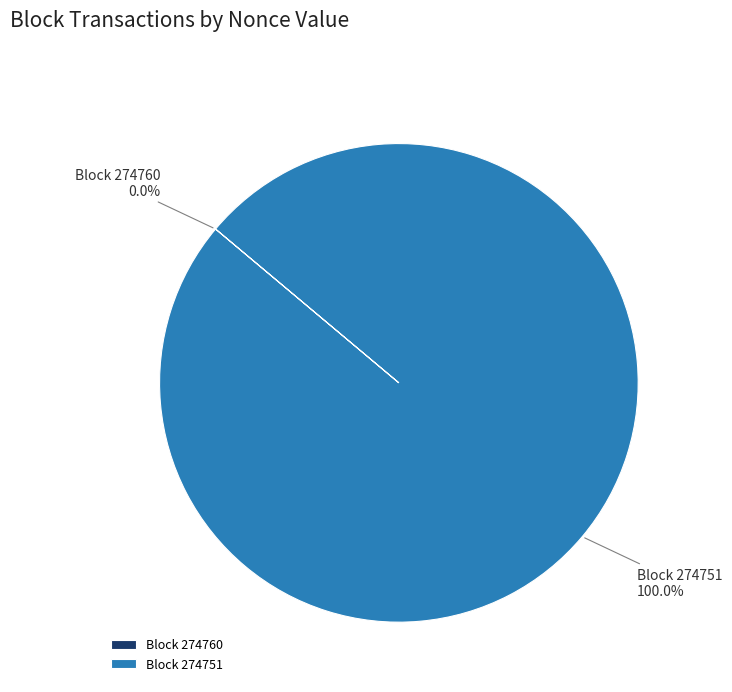

What is the largest slice in the pie chart?

Block 274751